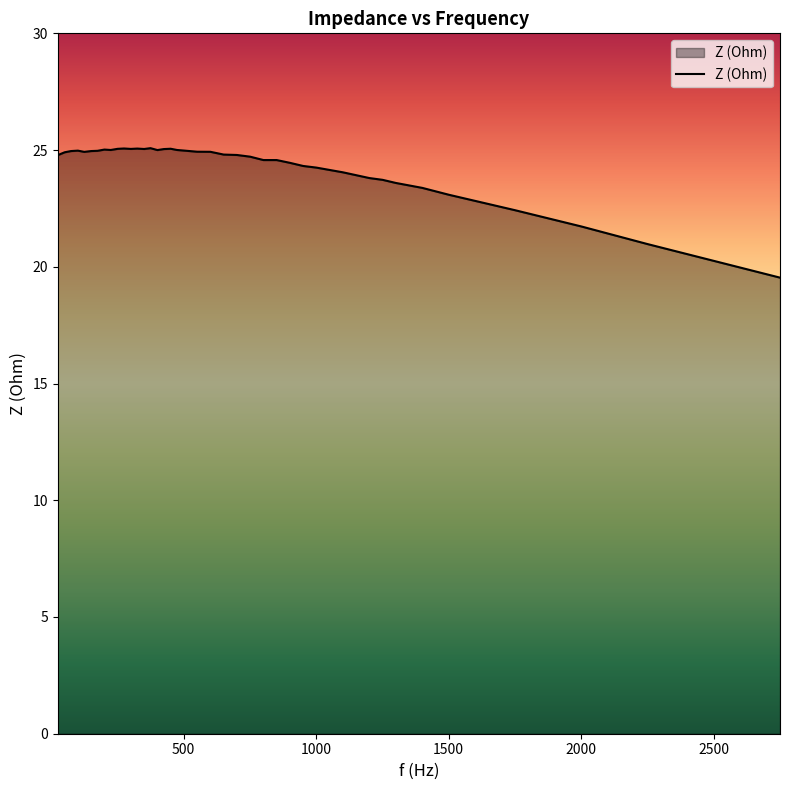

What is the greatest value displayed?

25.1